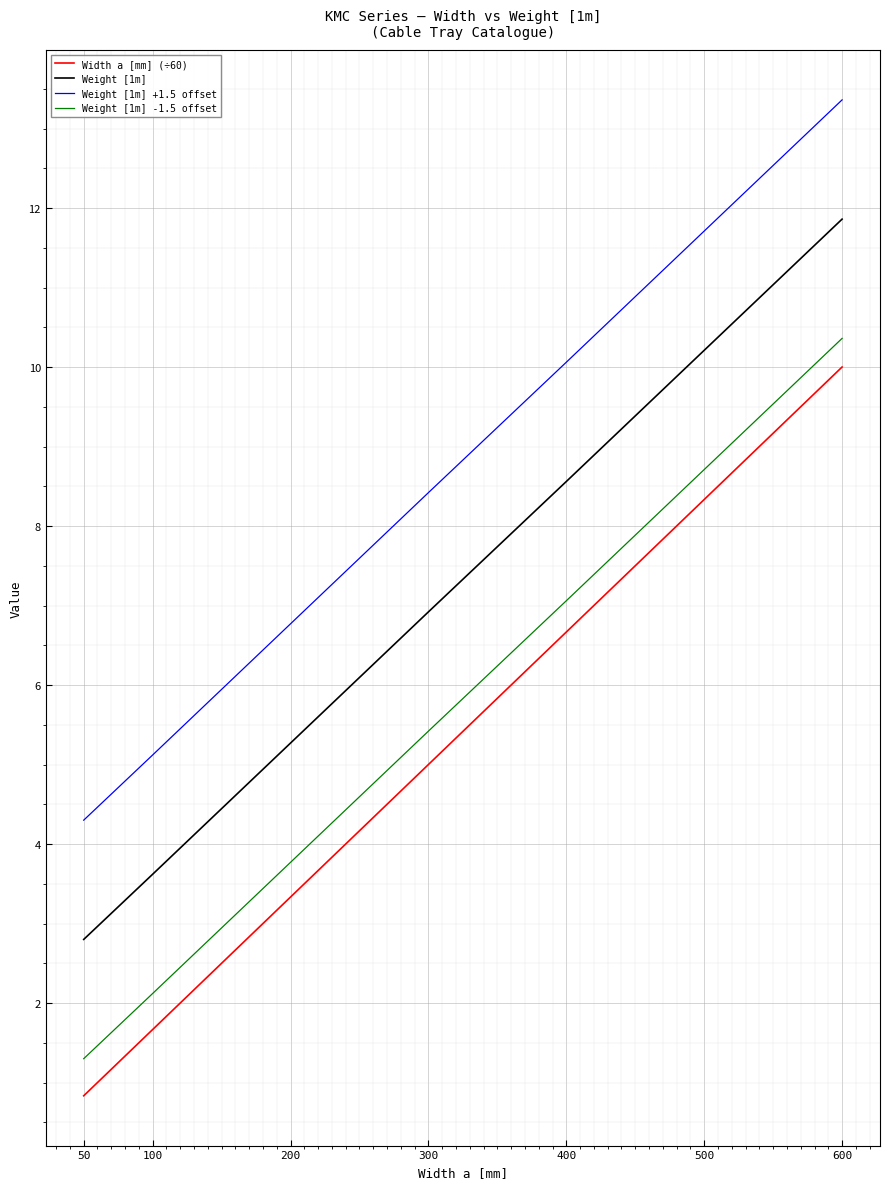

How many lines are shown in the chart?

4